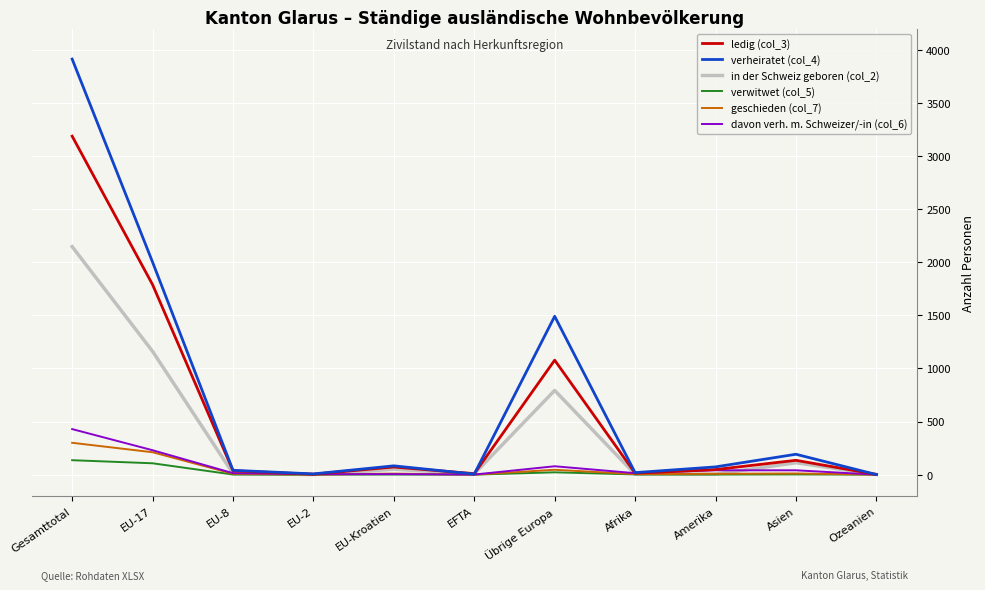

Which series has the largest range (max minus min)?

verheiratet (col_4)